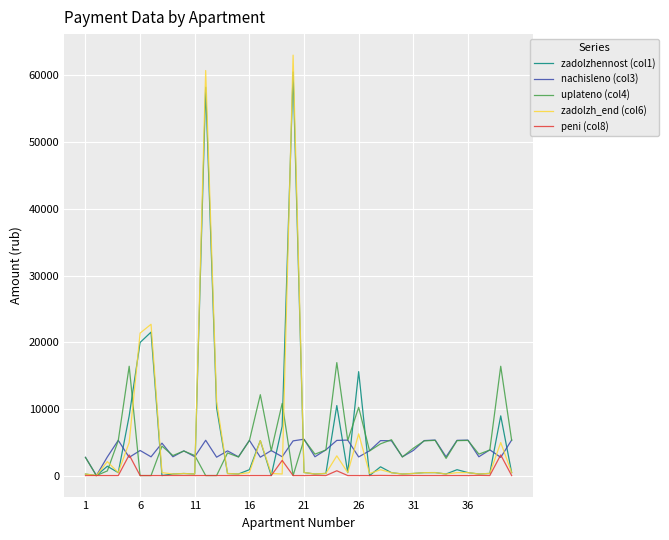

Which series has the widest spread of values?

zadolzh_end (col6)